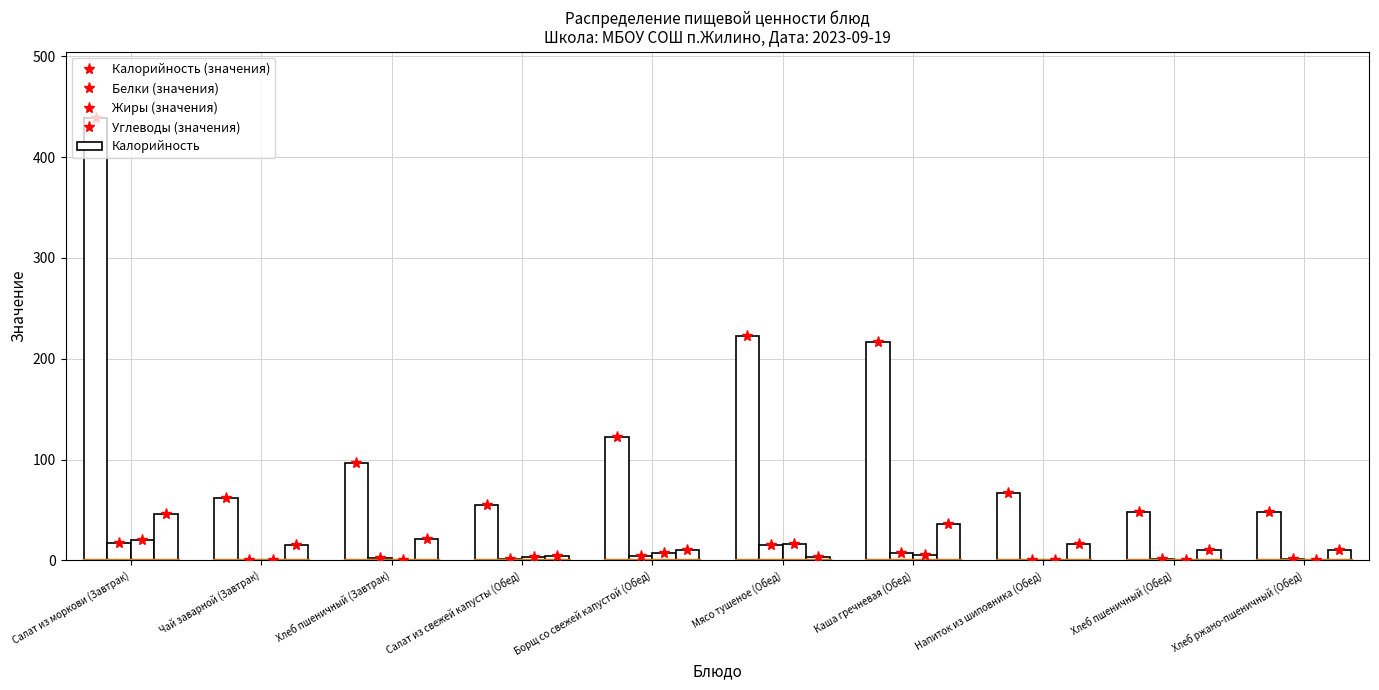

Reading right to left, what are all the values shown in this chart?

Калорийность: Хлеб ржано-пшеничный (Обед)=48.2	Хлеб пшеничный (Обед)=48.2	Напиток из шиповника (Обед)=66.9	Каша гречневая (Обед)=216.7	Мясо тушеное (Обед)=222.3	Борщ со свежей капустой (Обед)=122.0	Салат из свежей капусты (Обед)=55.4	Хлеб пшеничный (Завтрак)=96.4	Чай заварной (Завтрак)=61.7	Салат из моркови (Завтрак)=438.8
Белки: Хлеб ржано-пшеничный (Обед)=1.2	Хлеб пшеничный (Обед)=1.2	Напиток из шиповника (Обед)=0.2	Каша гречневая (Обед)=6.9	Мясо тушеное (Обед)=14.8	Борщ со свежей капустой (Обед)=4.1	Салат из свежей капусты (Обед)=1.0	Хлеб пшеничный (Завтрак)=2.4	Чай заварной (Завтрак)=0.2	Салат из моркови (Завтрак)=17.7
Жиры: Хлеб ржано-пшеничный (Обед)=0.2	Хлеб пшеничный (Обед)=0.2	Напиток из шиповника (Обед)=0.0	Каша гречневая (Обед)=5.1	Мясо тушеное (Обед)=16.6	Борщ со свежей капустой (Обед)=6.9	Салат из свежей капусты (Обед)=3.6	Хлеб пшеничный (Завтрак)=0.4	Чай заварной (Завтрак)=0.0	Салат из моркови (Завтрак)=20.4
Углеводы: Хлеб ржано-пшеничный (Обед)=10.4	Хлеб пшеничный (Обед)=10.4	Напиток из шиповника (Обед)=16.4	Каша гречневая (Обед)=35.8	Мясо тушеное (Обед)=3.3	Борщ со свежей капустой (Обед)=10.8	Салат из свежей капусты (Обед)=4.6	Хлеб пшеничный (Завтрак)=20.8	Чай заварной (Завтрак)=15.2	Салат из моркови (Завтрак)=46.2